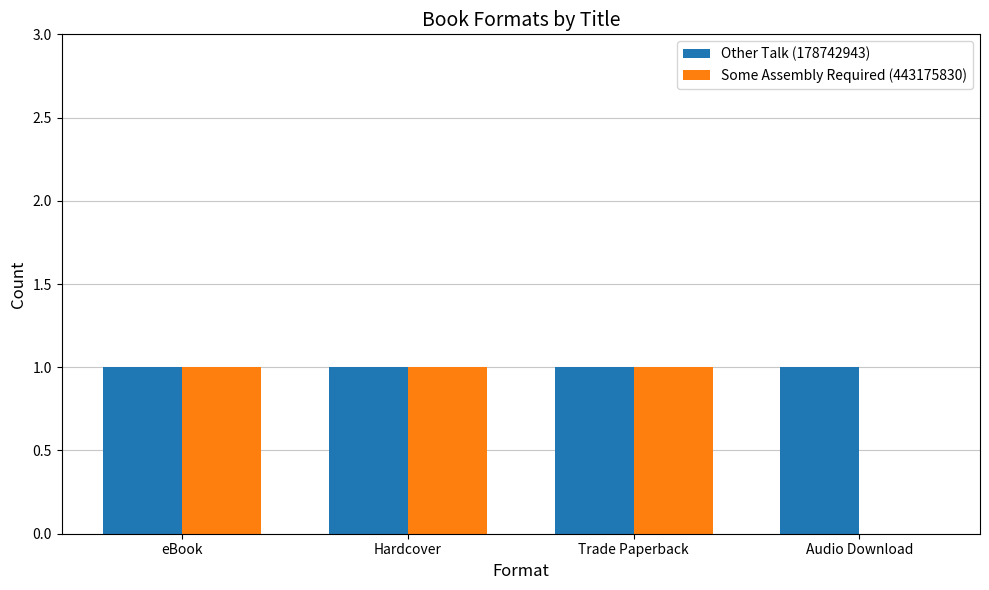

The Other Talk (178742943) series shows 2 at Trade Paperback. True or false?

False